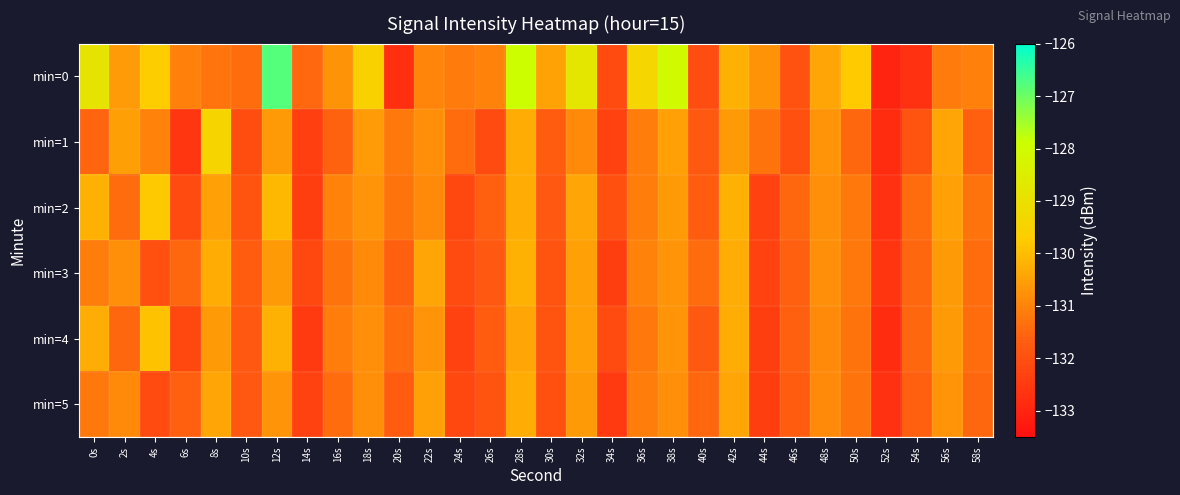

At how many categories does at least one series exceed -127?

1